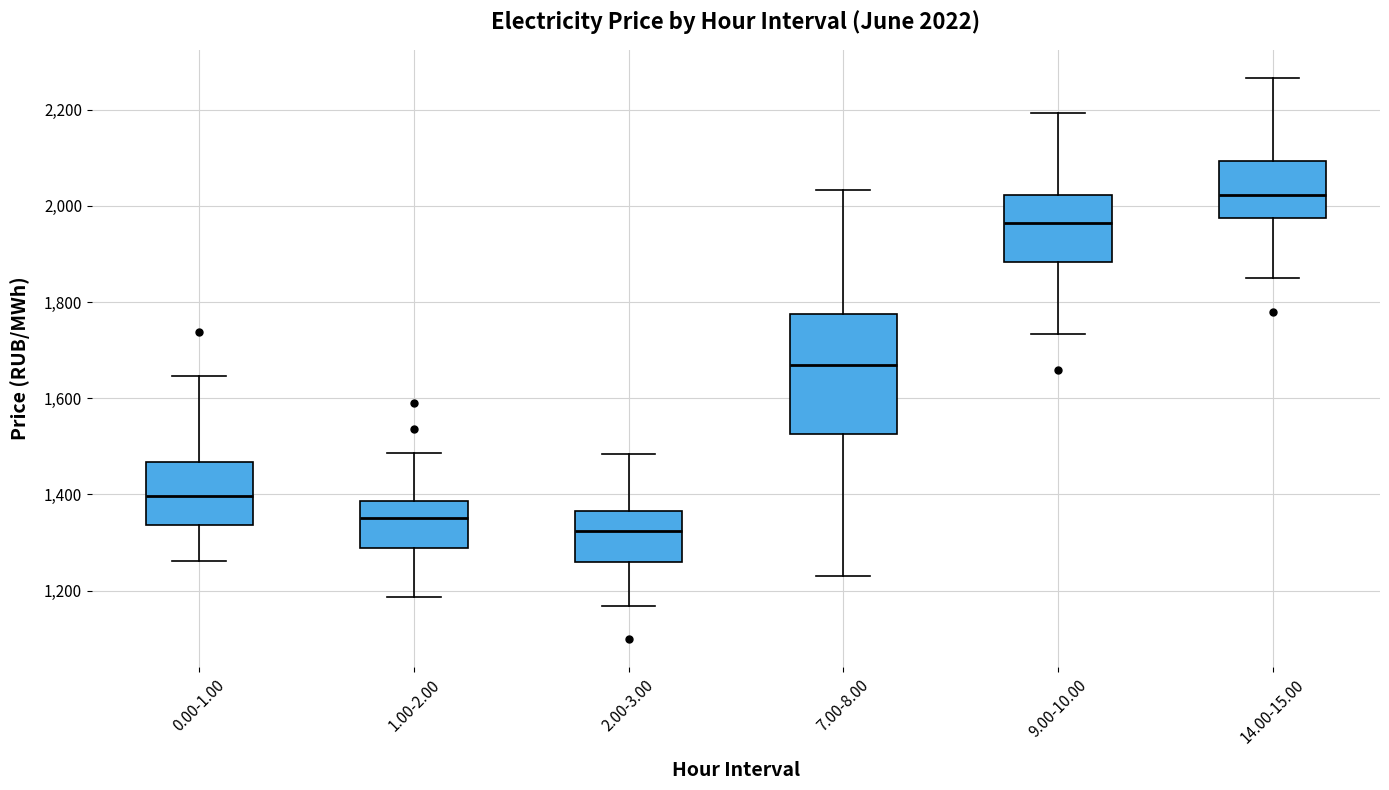

Comparing the boxes themselves (not the whiskers), which one is the tallest?

7.00-8.00